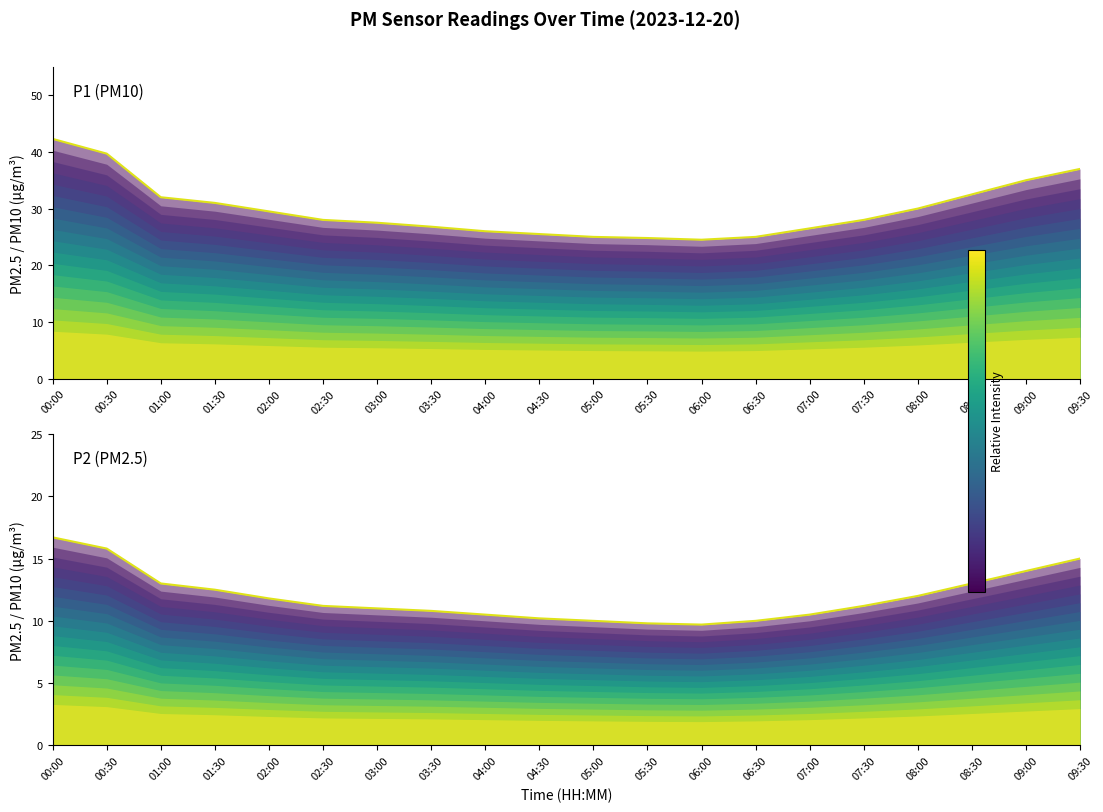

What is the total value across all series at 09:00?

49.0